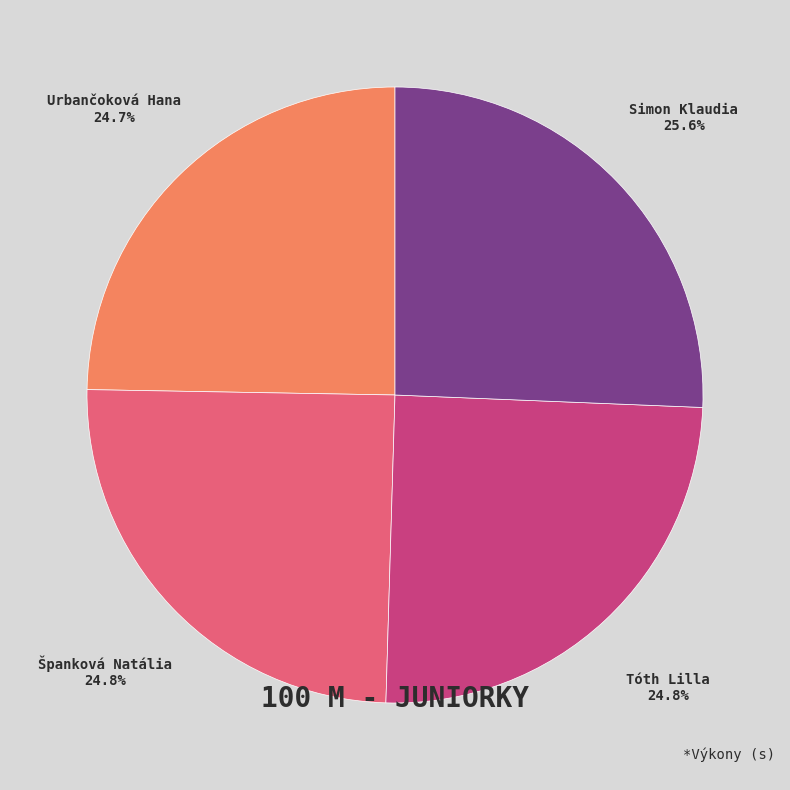

What percentage do Tóth Lilla and Urbančoková Hana together represent?

49.5%